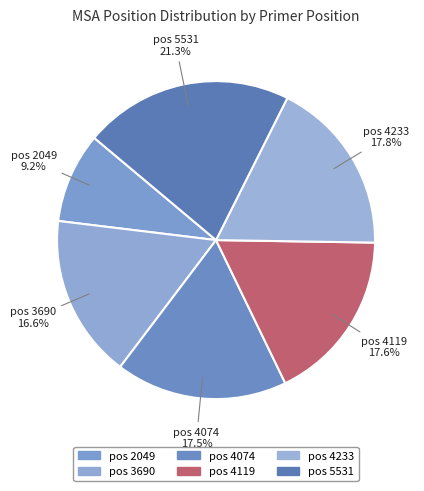

Combined, what portion of the pie is pos 3690 and pos 4119?

34.2%